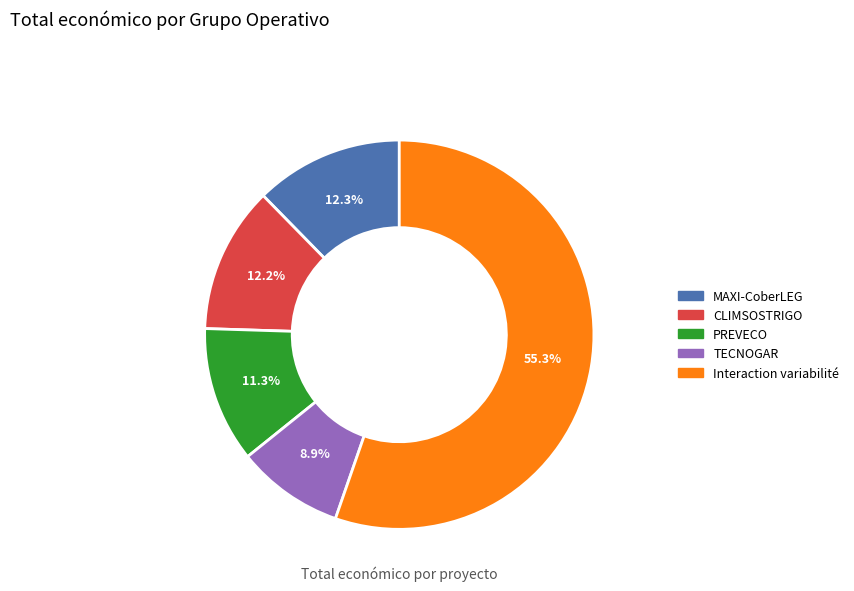

How many segments does this pie chart have?

5